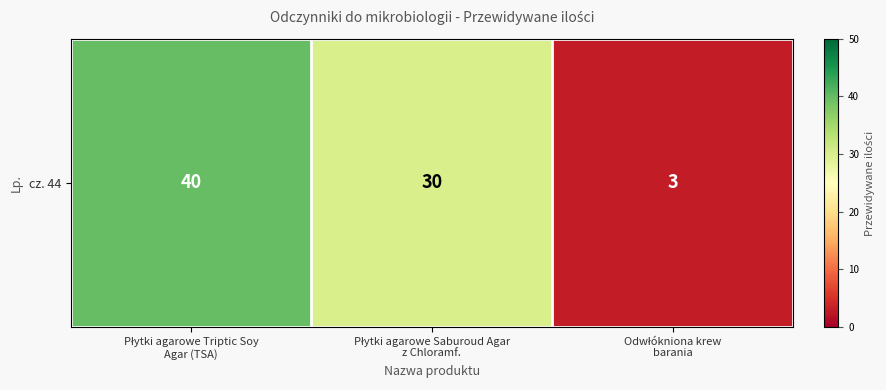

Rank the categories by value from lowest to highest.

Odwłókniona krew
barania, Płytki agarowe Saburoud Agar
z Chloramf., Płytki agarowe Triptic Soy
Agar (TSA)